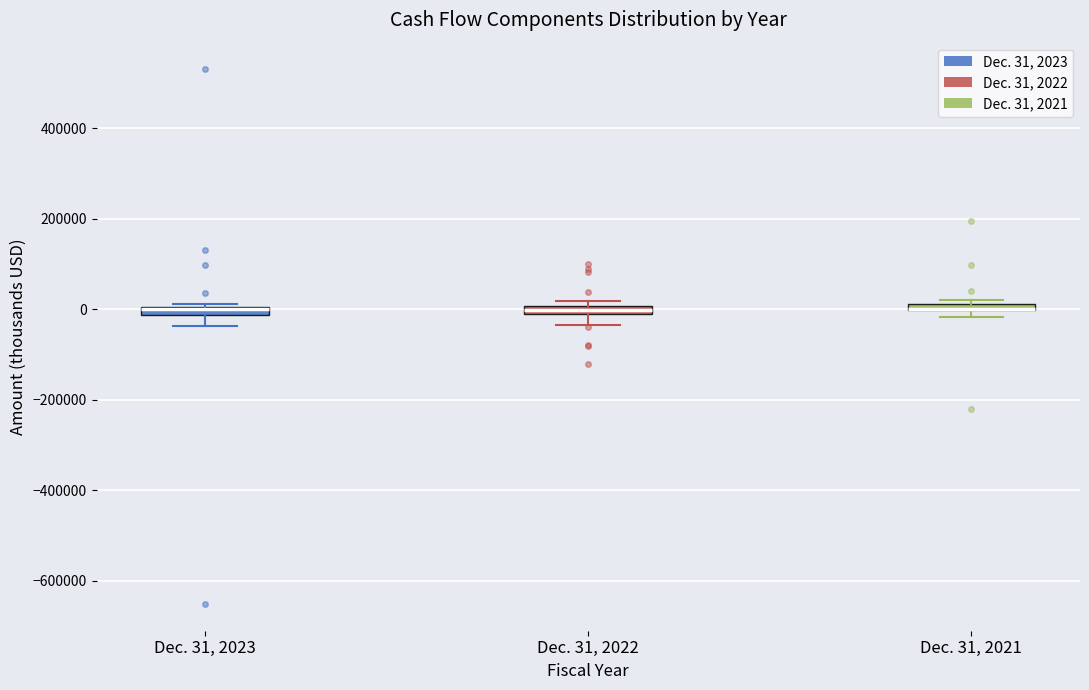

Where is the upper edge of the box for Dec. 31, 2021 on the y-axis? The values are not printed on the chart, so give them approximately, as read against the axis.

20000